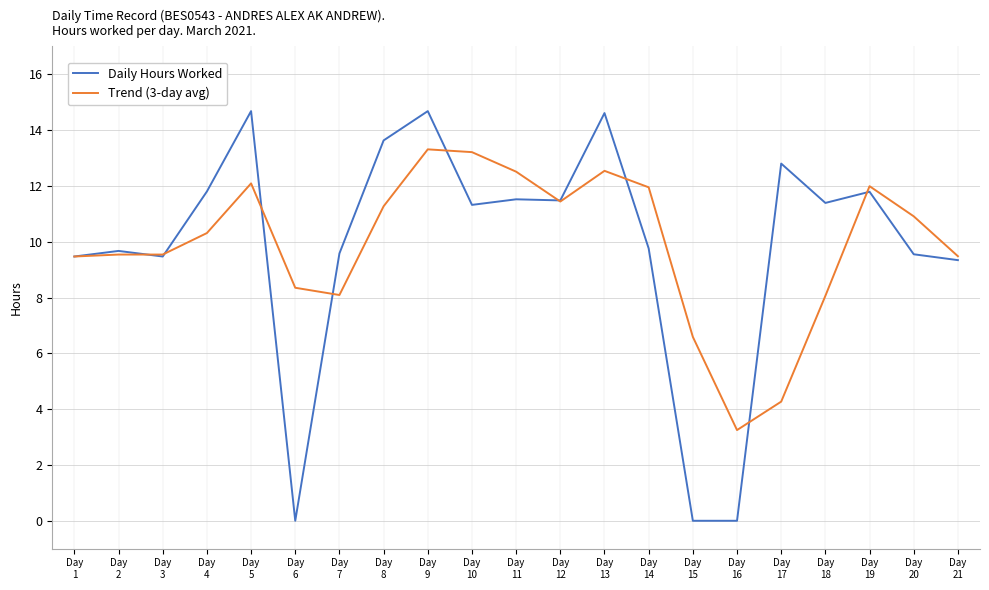

Which series has the widest spread of values?

Daily Hours Worked